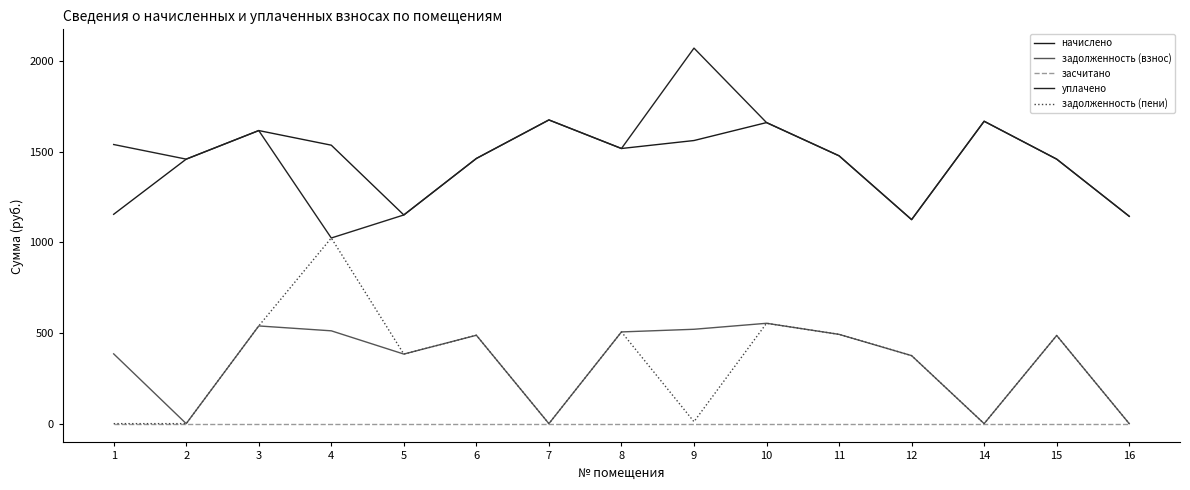

What is the difference between the second highest and second lowest values in the уплачено series?

549.9